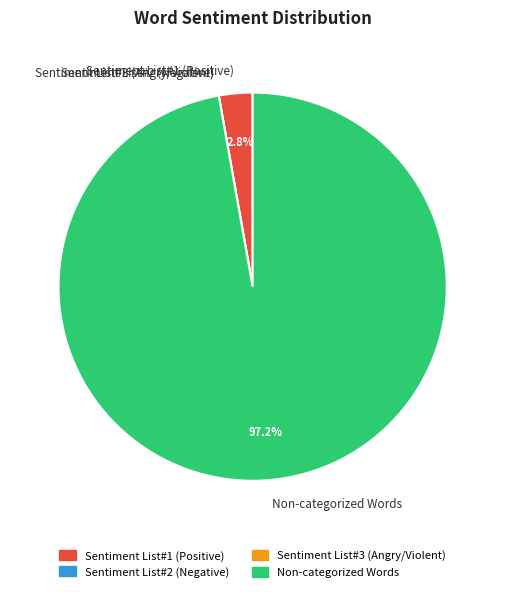

Which category accounts for the majority?

Non-categorized Words